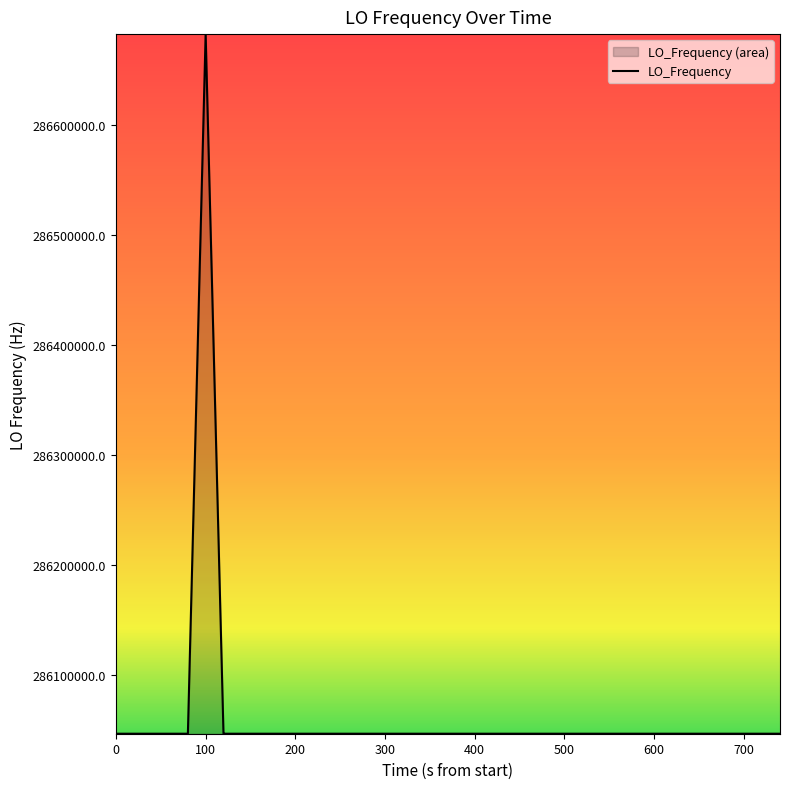

What is the difference between the maximum and minimum values?

635710.5